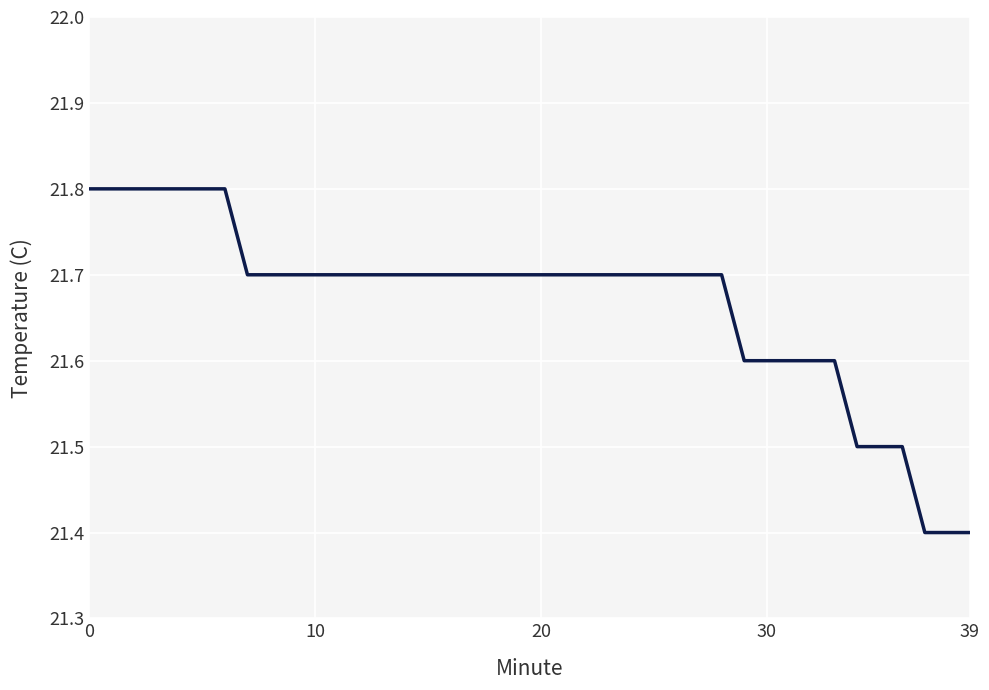

What is the difference between the maximum and minimum values?

0.4